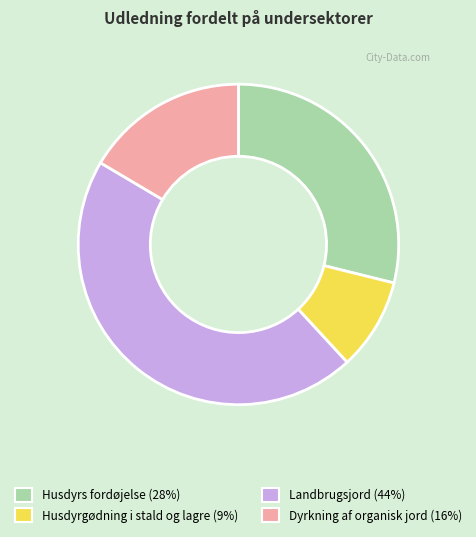

Between Dyrkning af organisk jord (16%) and Husdyrgødning i stald og lagre (9%), which is larger?

Dyrkning af organisk jord (16%)